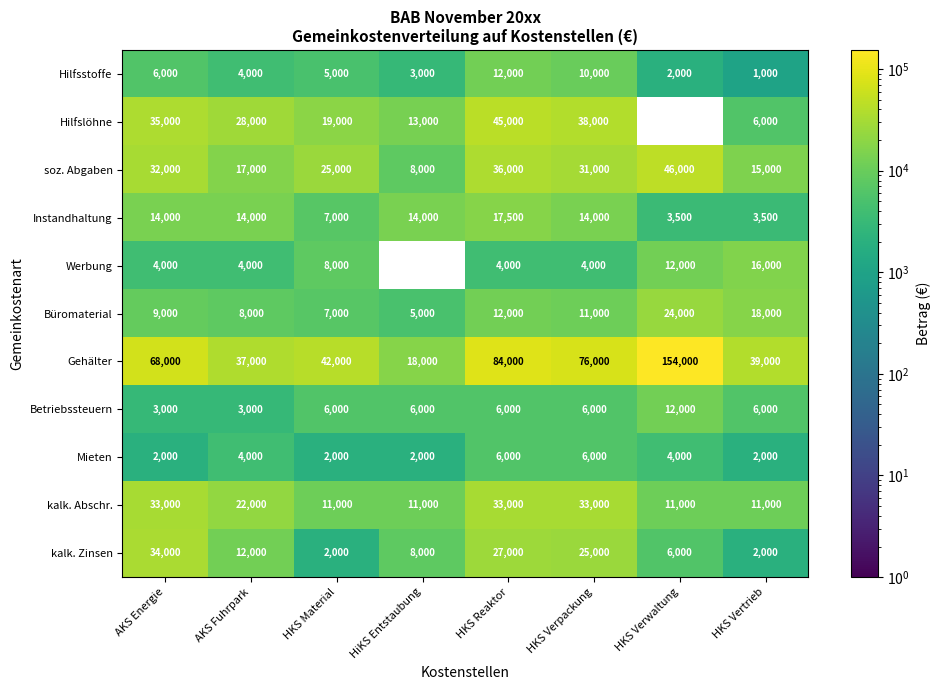

At which category does the chart reach its peak across all series?

HKS Verwaltung